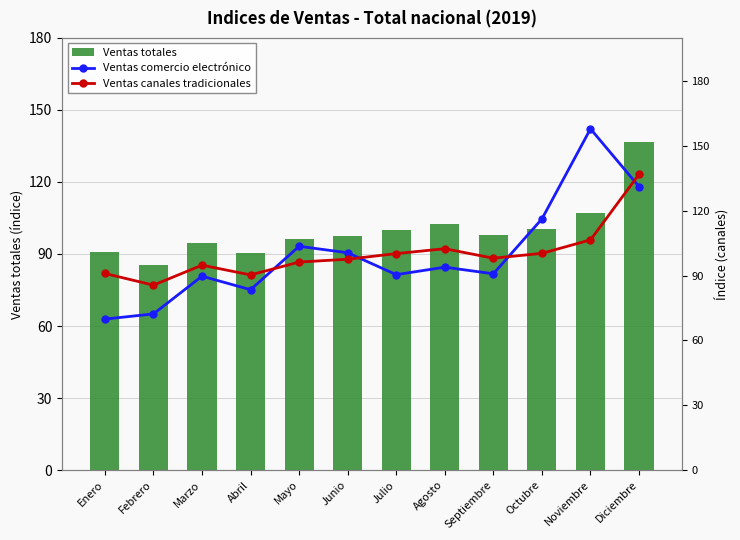

Does the chart contain any negative values?

No